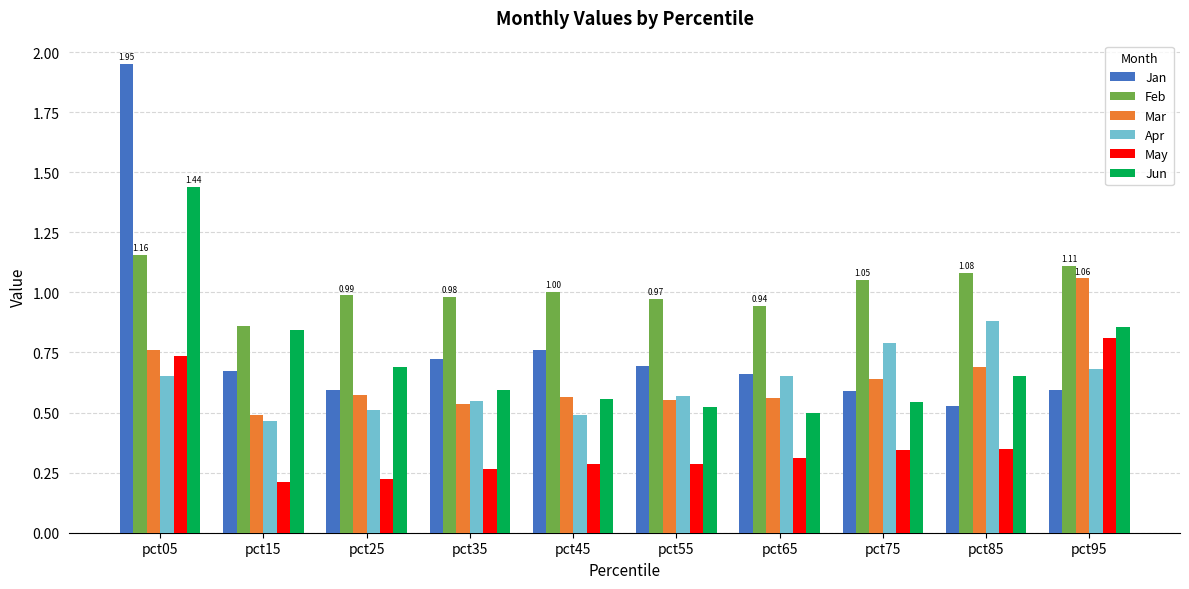

What is the total value across all series at pct45?

3.7